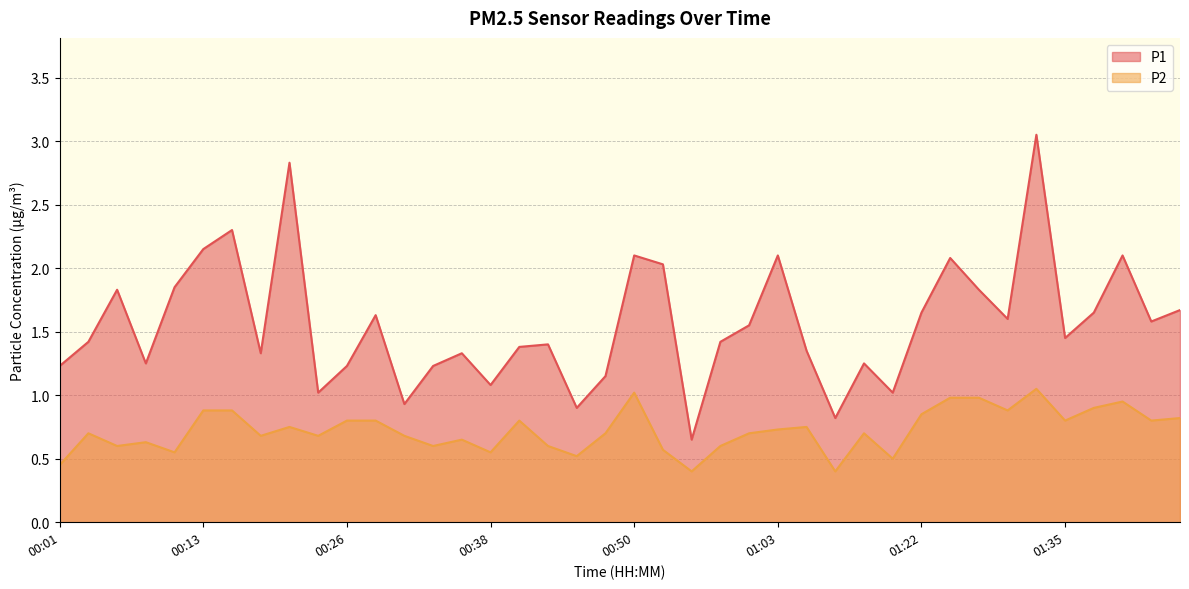

List the series in order of their overall mean, lowest first.

P2, P1